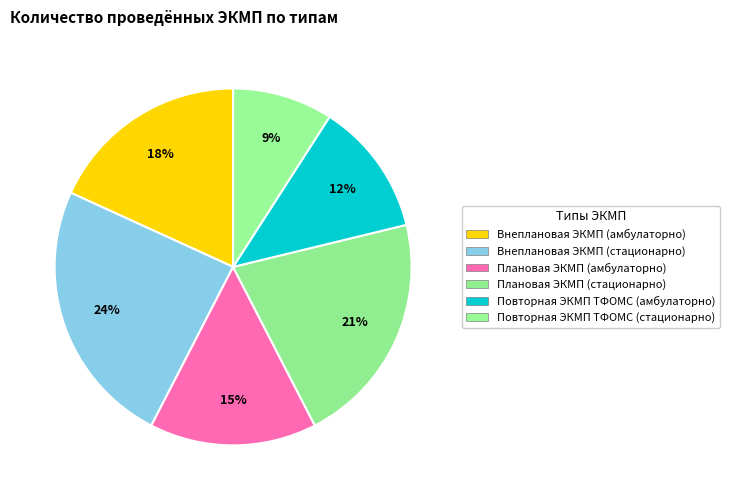

How many segments does this pie chart have?

6